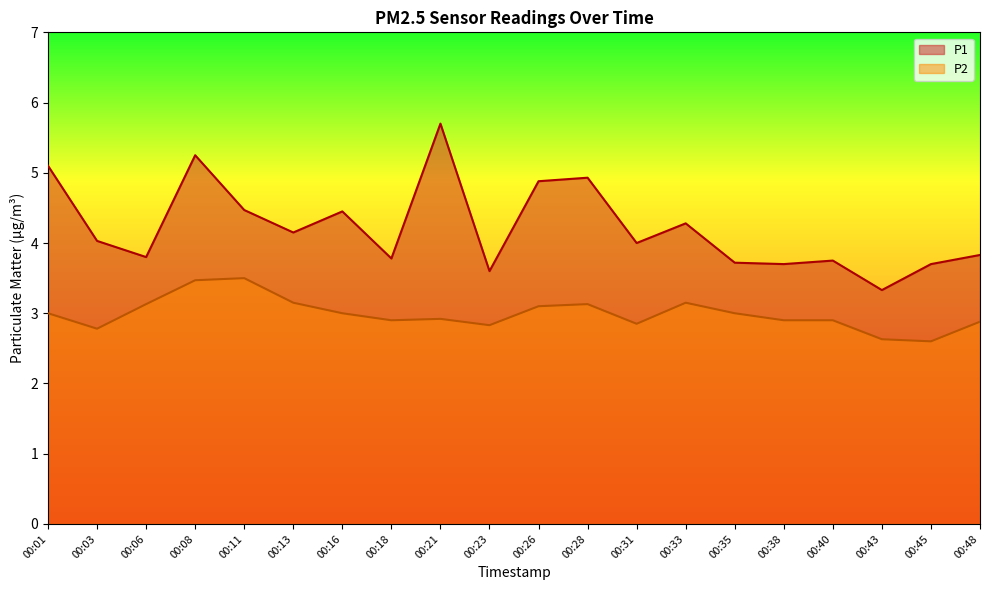

Rank the series by their maximum value, from lowest to highest.

P2, P1